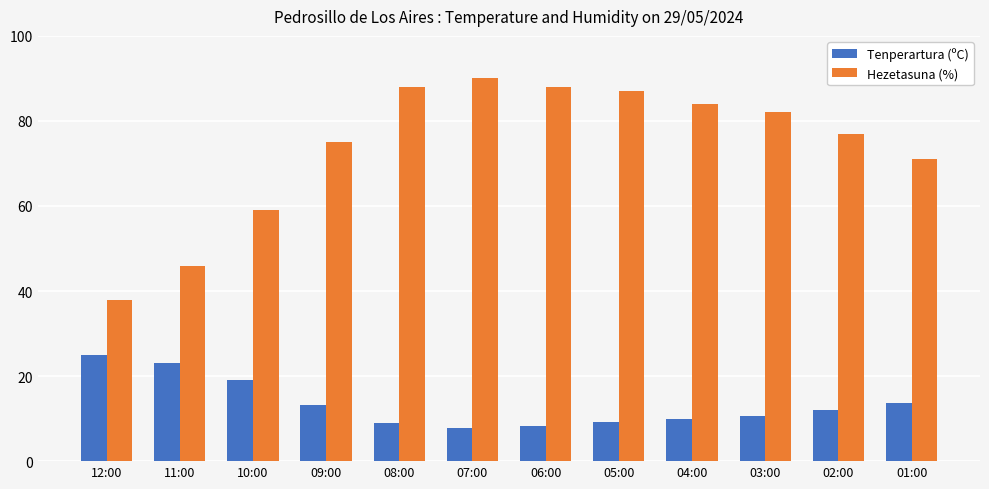

Rank the series at 10:00 from lowest to highest value.

Tenperartura (ºC), Hezetasuna (%)